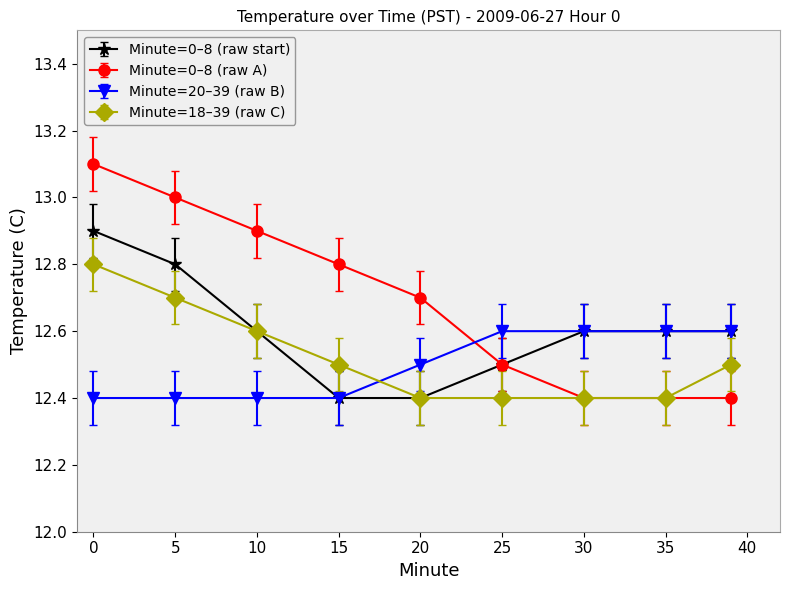

How many lines are shown in the chart?

4